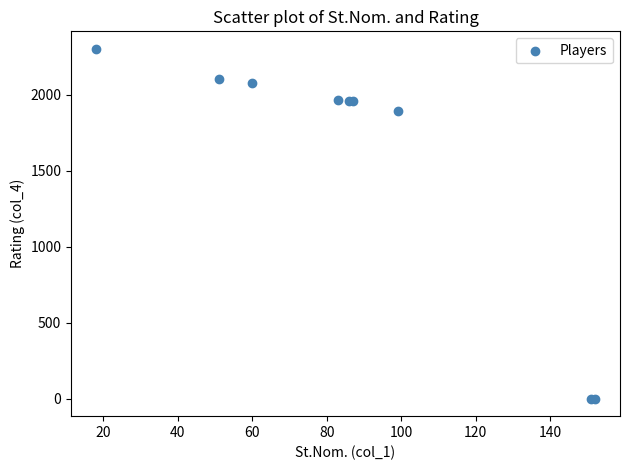

What Y value in the scatter plot is closest to 1150?

1890